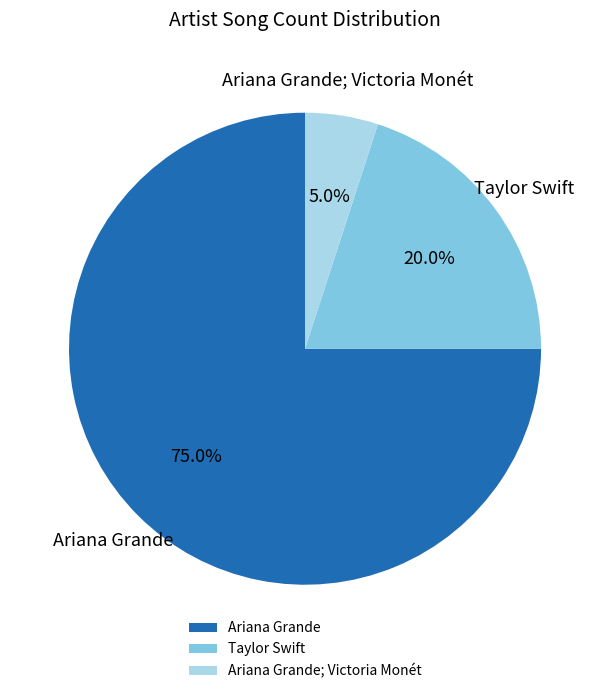

Rank the categories by value from highest to lowest.

Ariana Grande, Taylor Swift, Ariana Grande; Victoria Monét